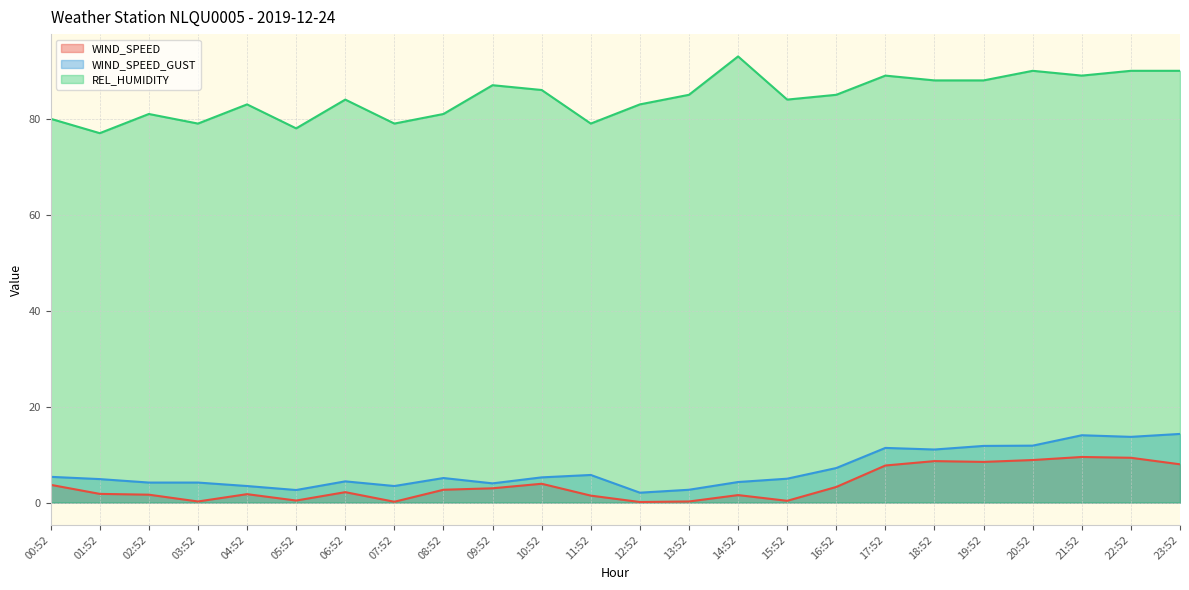

What value does the WIND_SPEED series have at 04:52?

1.8